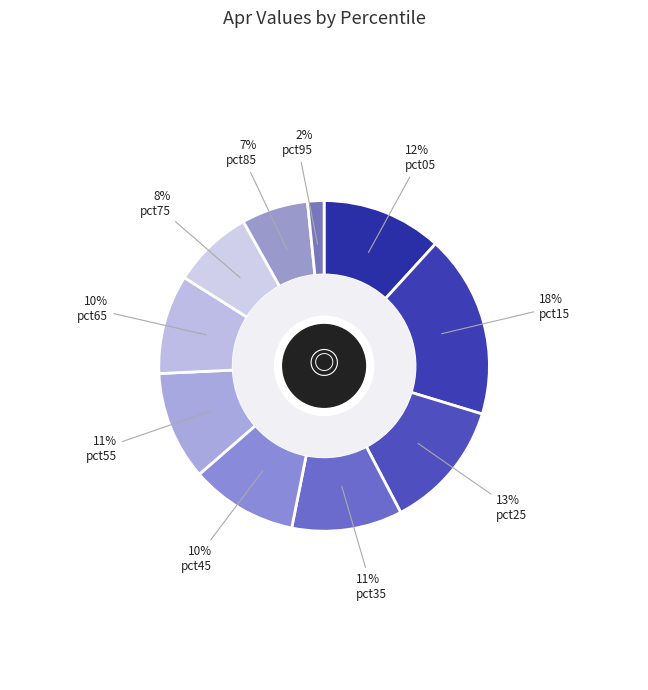

Which slice is the largest?

pct15